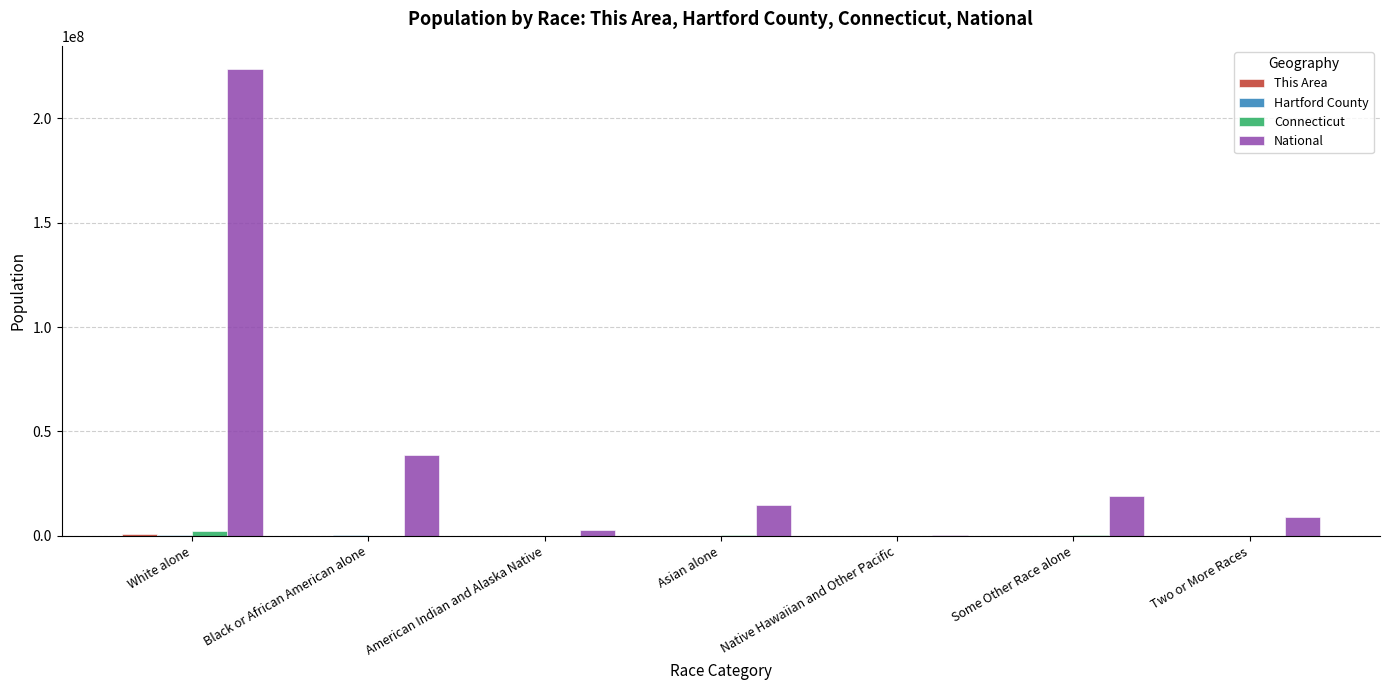

What is the maximum value shown in the chart?

223553265